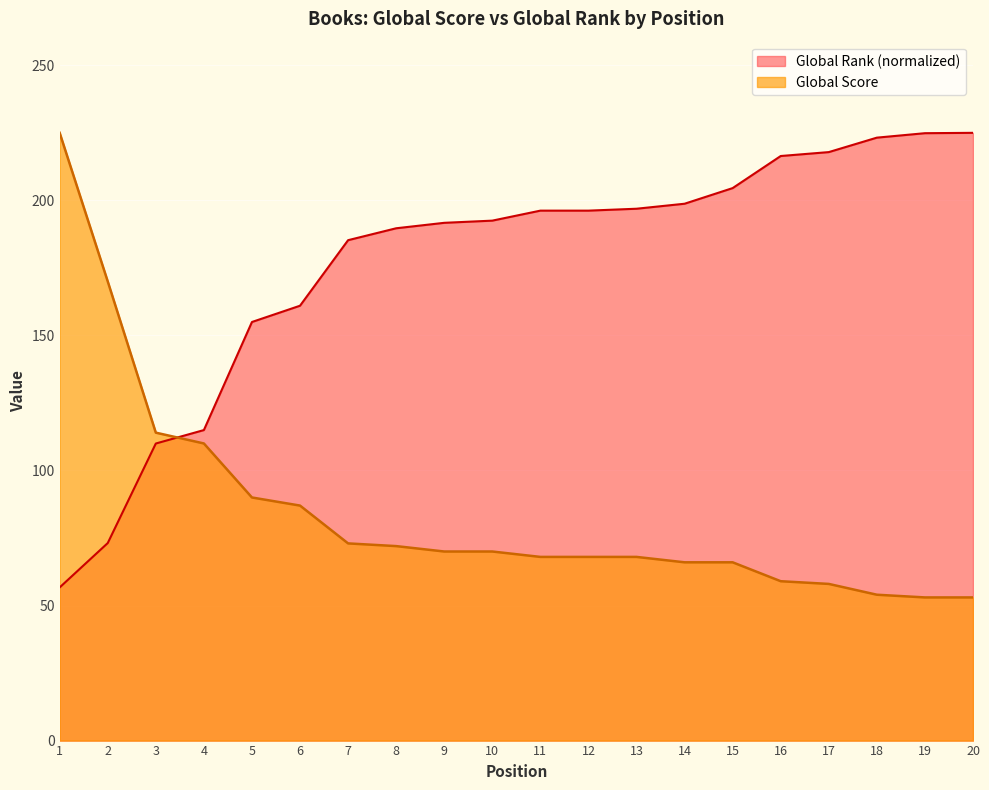

The value of Global Rank (scaled) at 10 is 192.5. True or false?

True